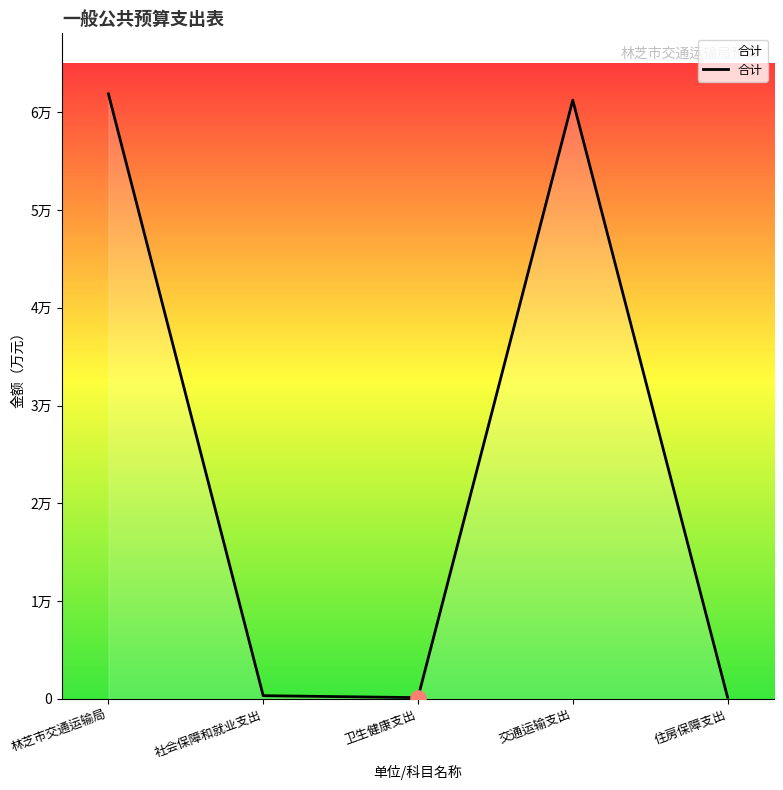

Does the chart have visible grid lines?

No